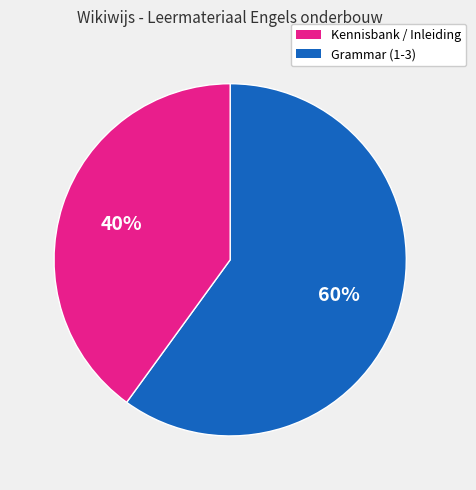

To the nearest percent, what is the difference between the largest and smallest slice percentages?

20%